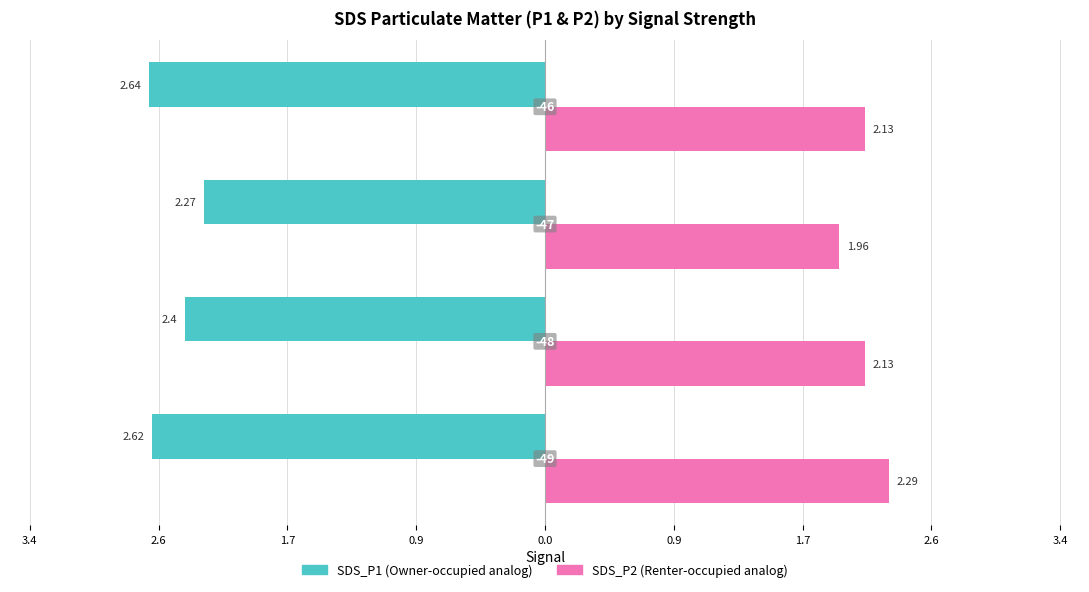

Count the number of categories in the chart.

4